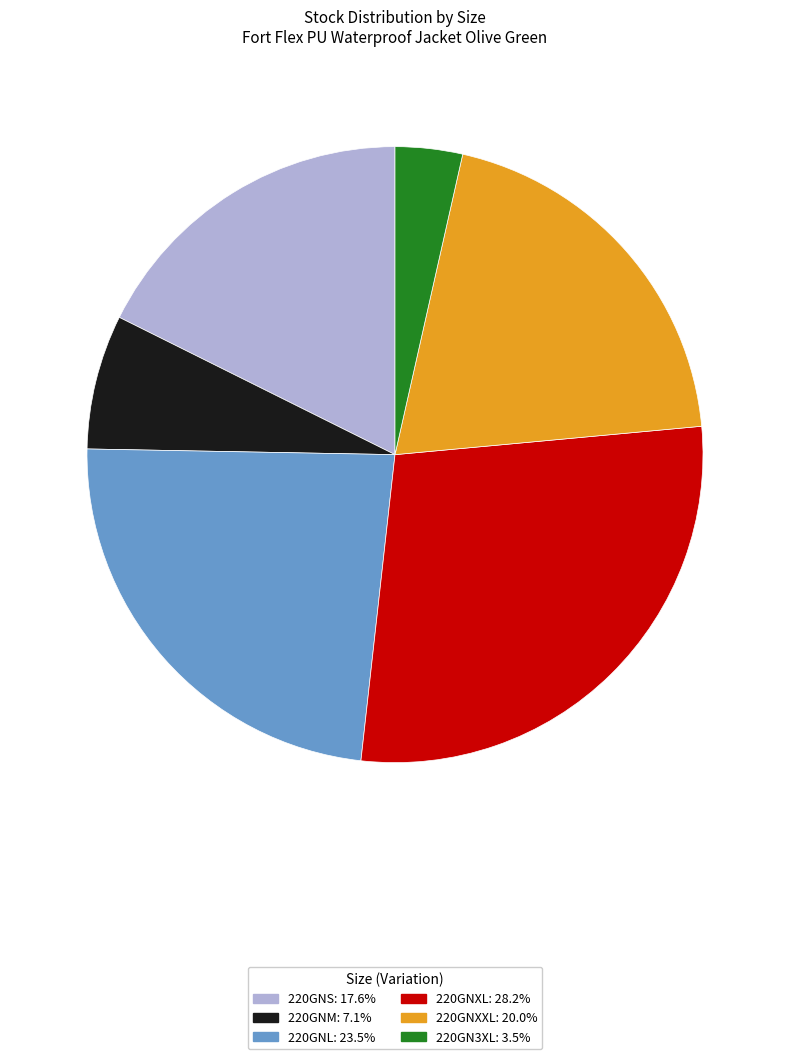

Combined, do 220GNS and 220GNL account for over 50%?

No